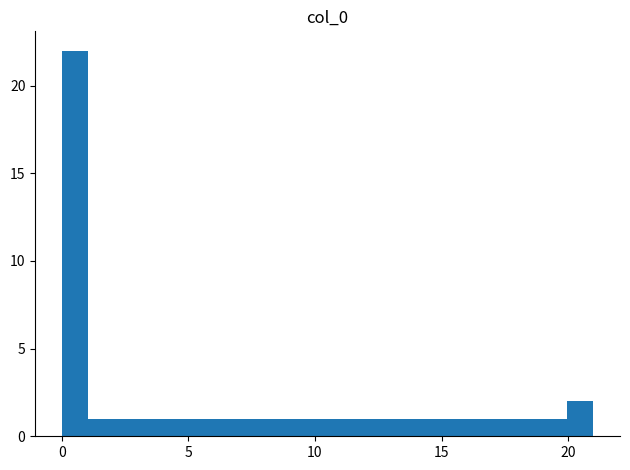

Around what value on the x-axis is the tallest bar? Give the approximate position of its centre, as read against the axis.

0.5